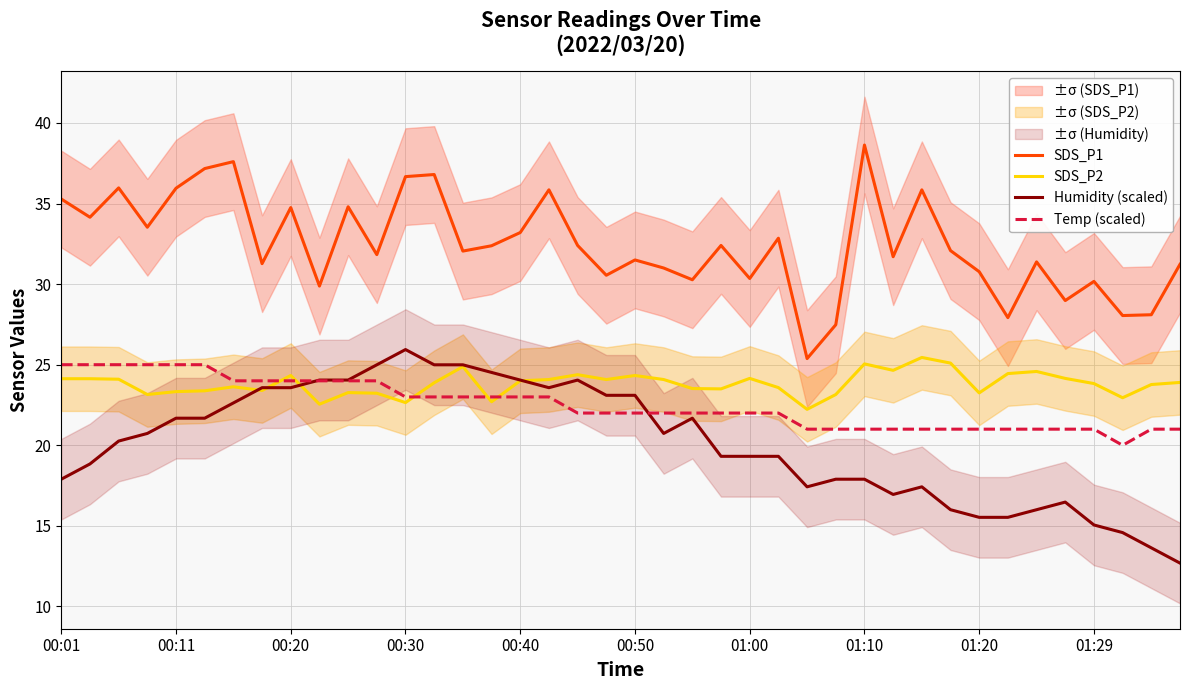

True or false: SDS_P1 and Humidity (scaled) cross at least once.

False